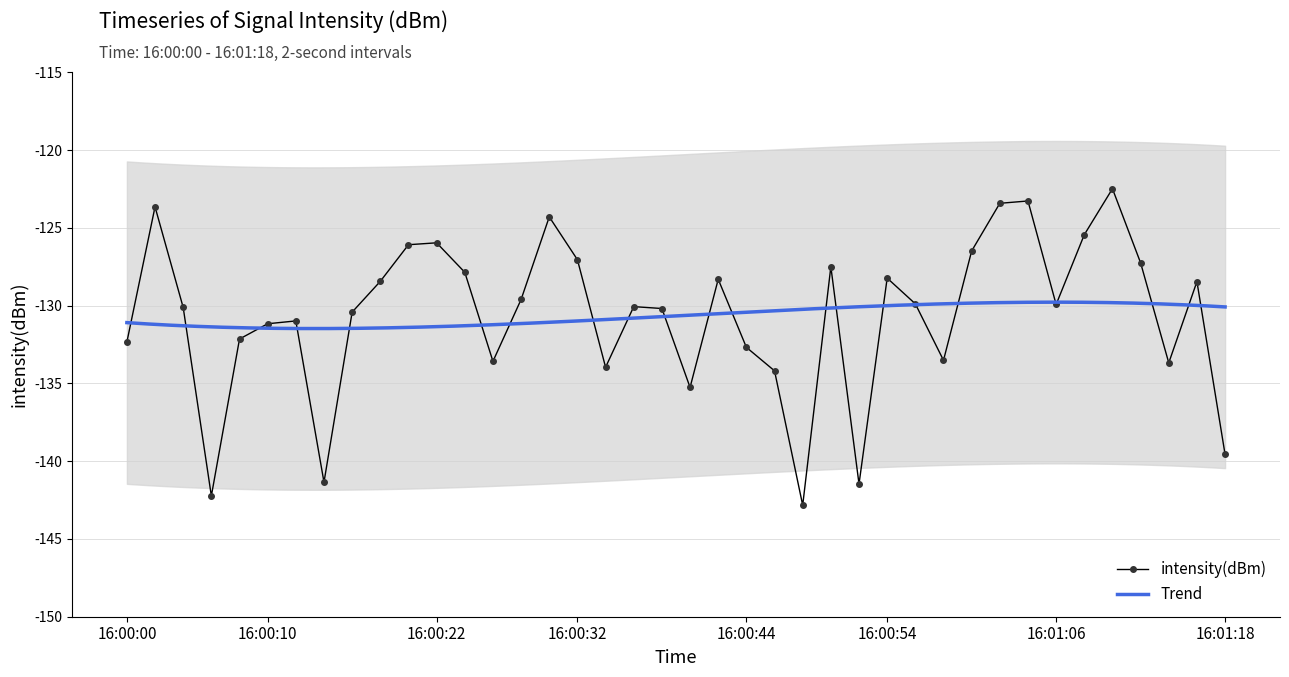

In intensity(dBm), how many points are lower than both neighbors (excluding endpoints)?

10